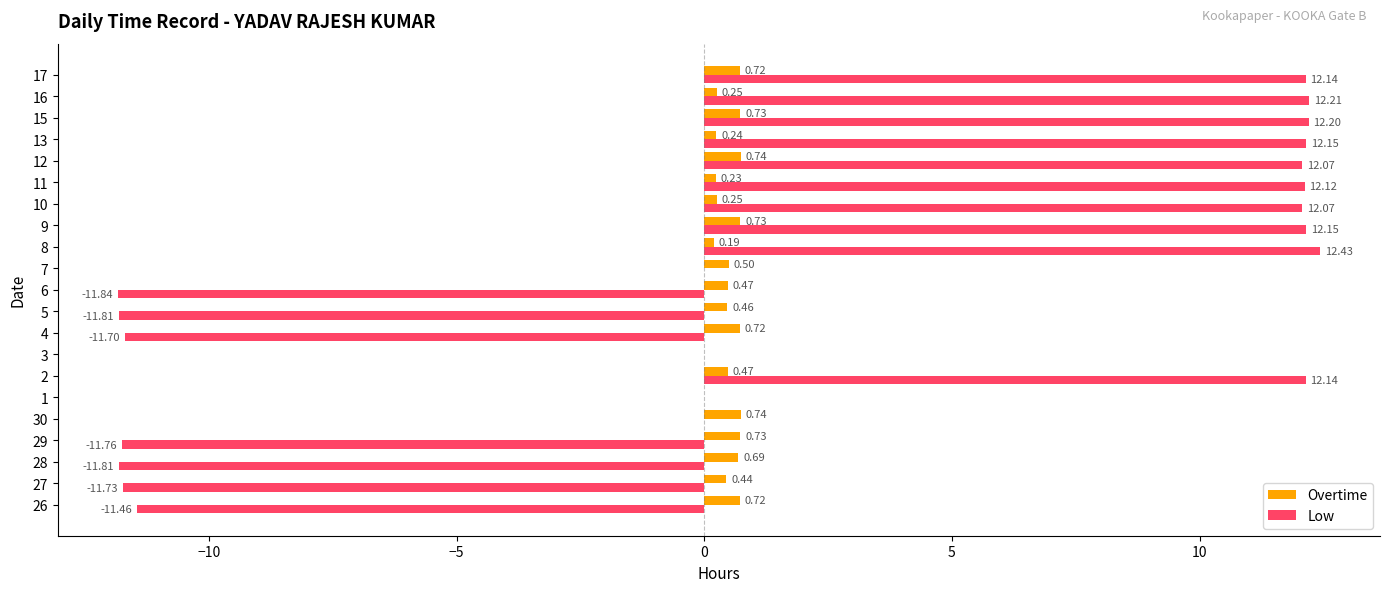

The Low series shows -20.3 at 9. True or false?

False